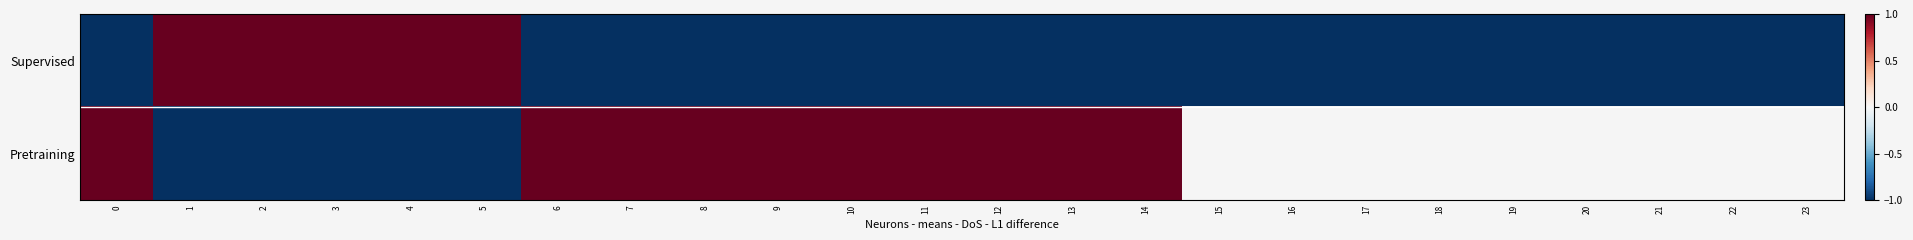

Which series changed the most between 12 and 17?

Supervised